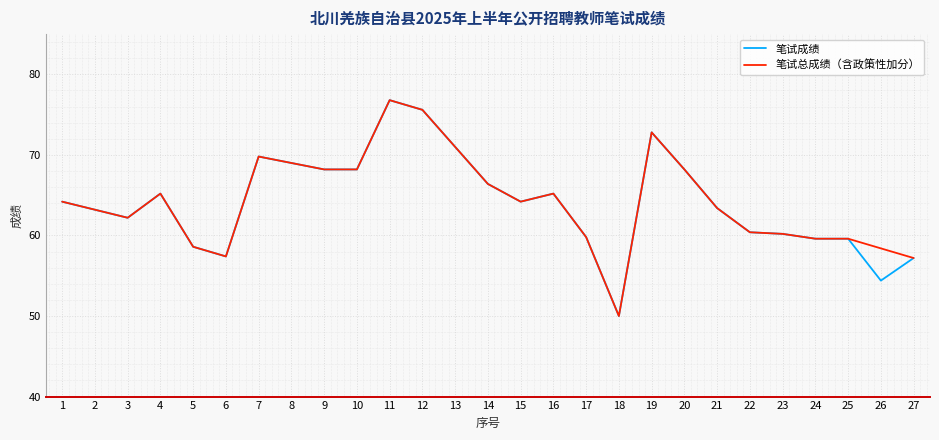

Where is the first local maximum for 笔试总成绩（含政策性加分）?

4